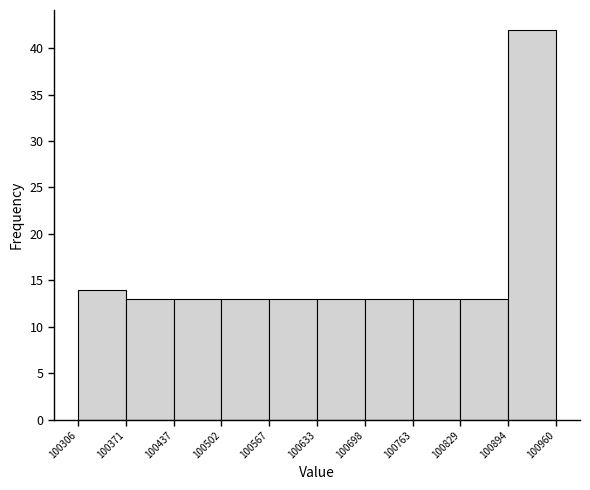

What is the height of the bar covering 100502 to 100567 on the x-axis? The values are not printed on the chart, so give them approximately, as read against the axis.

13